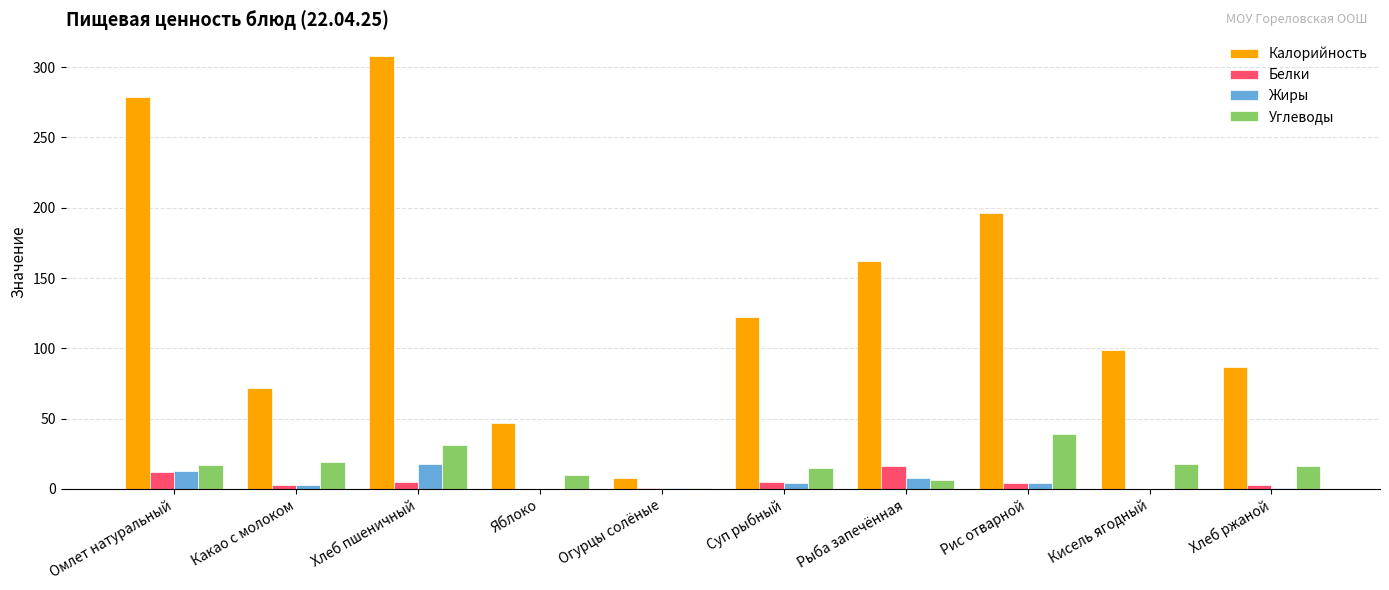

What are all the series names shown in the legend?

Калорийность, Белки, Жиры, Углеводы